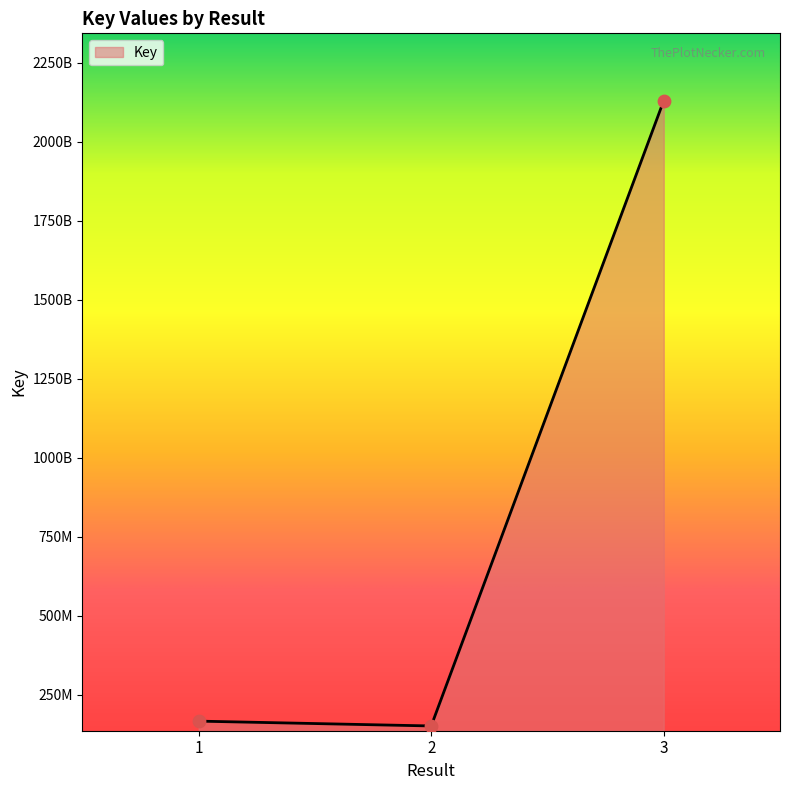

What is the change in value from 1 to 3?

+1963802175